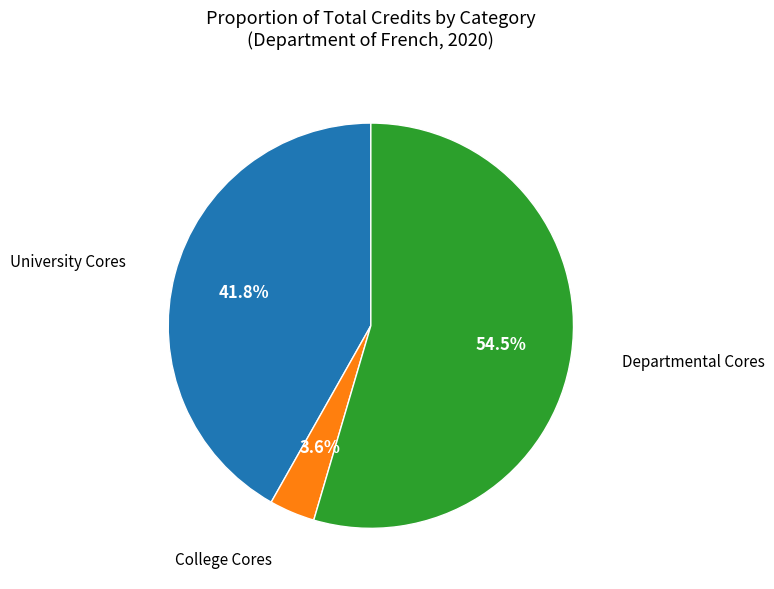

Is there a majority slice in this chart?

Yes